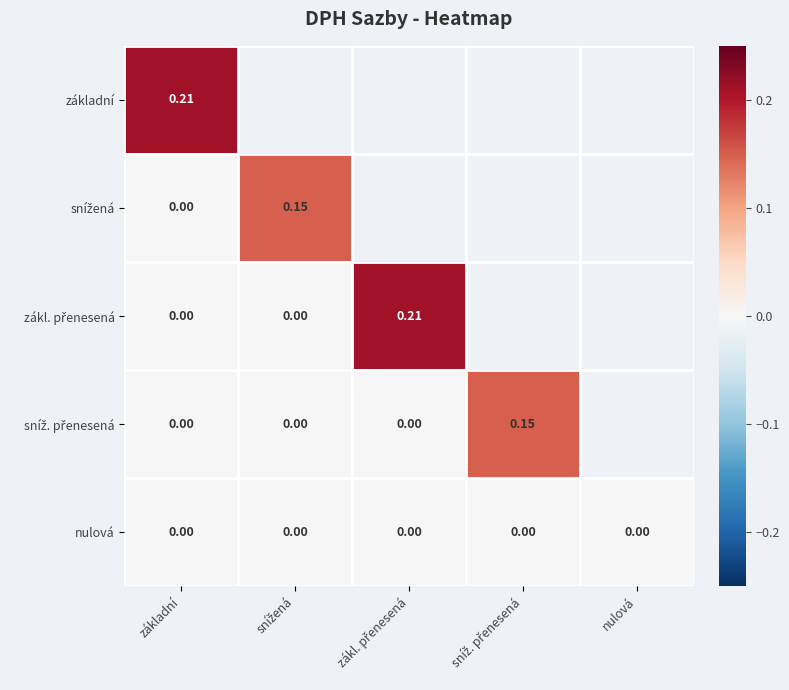

Rank the series by their maximum value, from highest to lowest.

základní, zákl. přenesená, snížená, sníž. přenesená, nulová